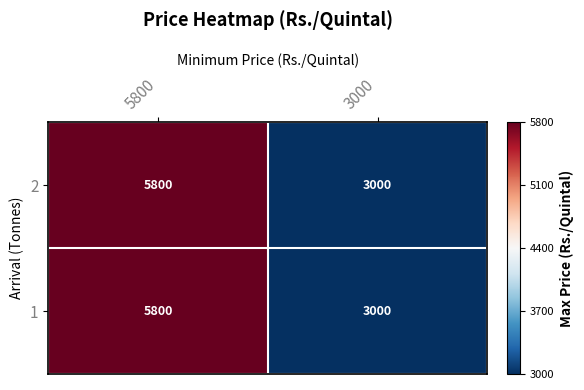

Which category has the lowest value across all series?

3000